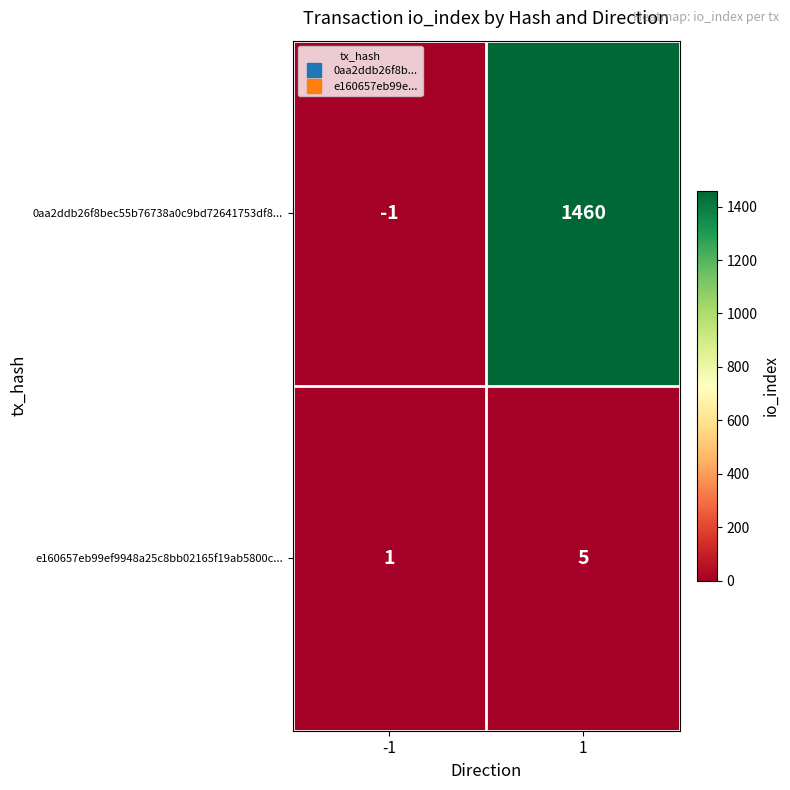

List the labels in order of e160657eb99ef9948a25c8bb02165f19ab5800c... value, largest first.

1, -1